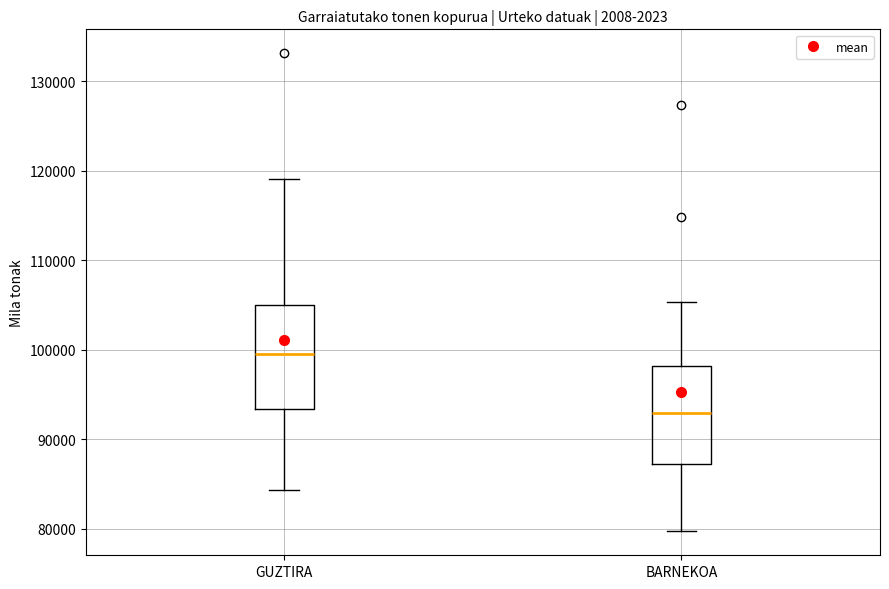

Reading left to right, read every box against the y-axis: the position of its median line, the range the box covers, and the ends of its whiskers. The values are not printed on the chart, so give them approximately, as read against the axis.

GUZTIRA: median 99000, box 93000 to 105000, whiskers 84000 to 119000
BARNEKOA: median 93000, box 87000 to 98000, whiskers 80000 to 105000